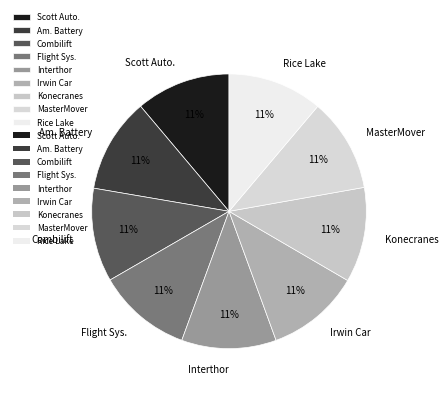

Is there a majority slice in this chart?

No